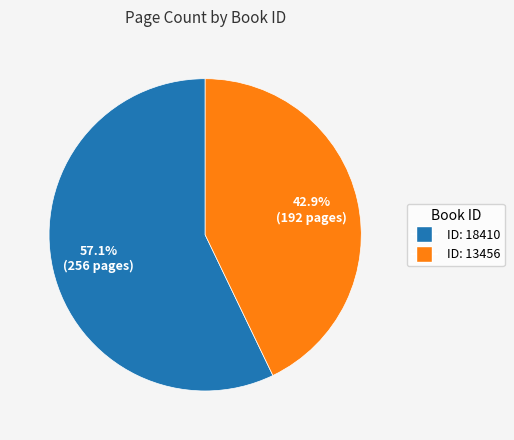

Is there a majority slice in this chart?

Yes